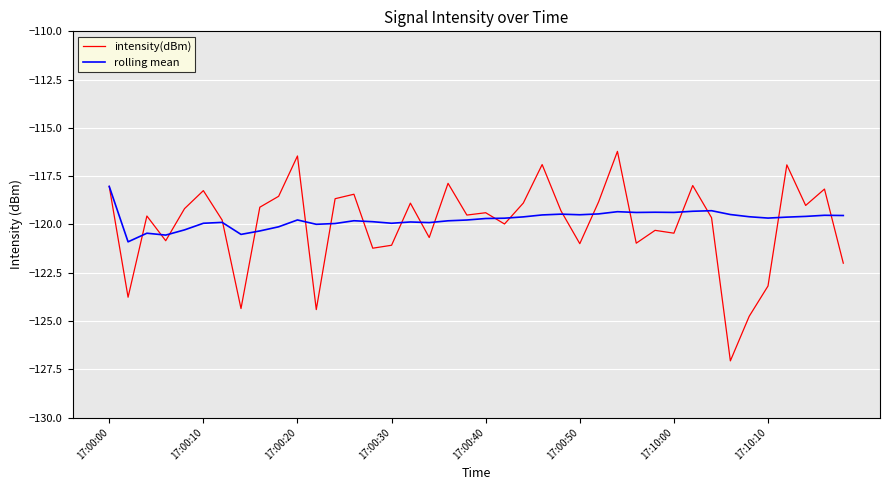

How many values in the rolling mean series are below -119?

39